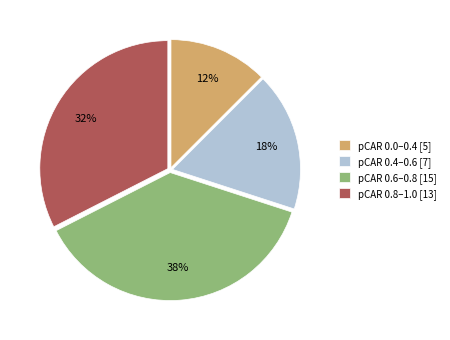

Combined, do pCAR 0.6–0.8 [15] and pCAR 0.8–1.0 [13] account for over 50%?

Yes